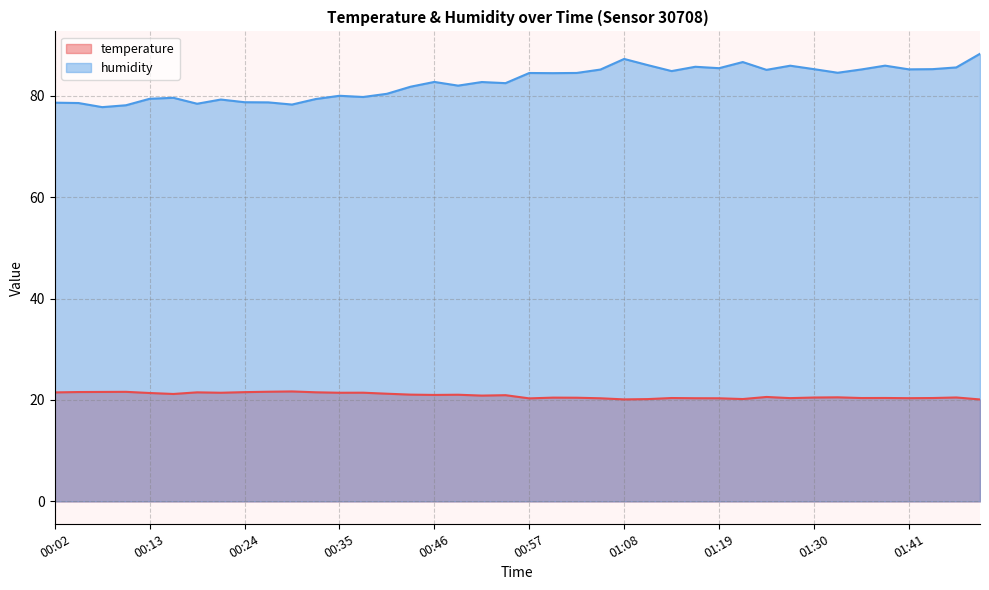

The temperature series shows 5.4 at 01:35. True or false?

False